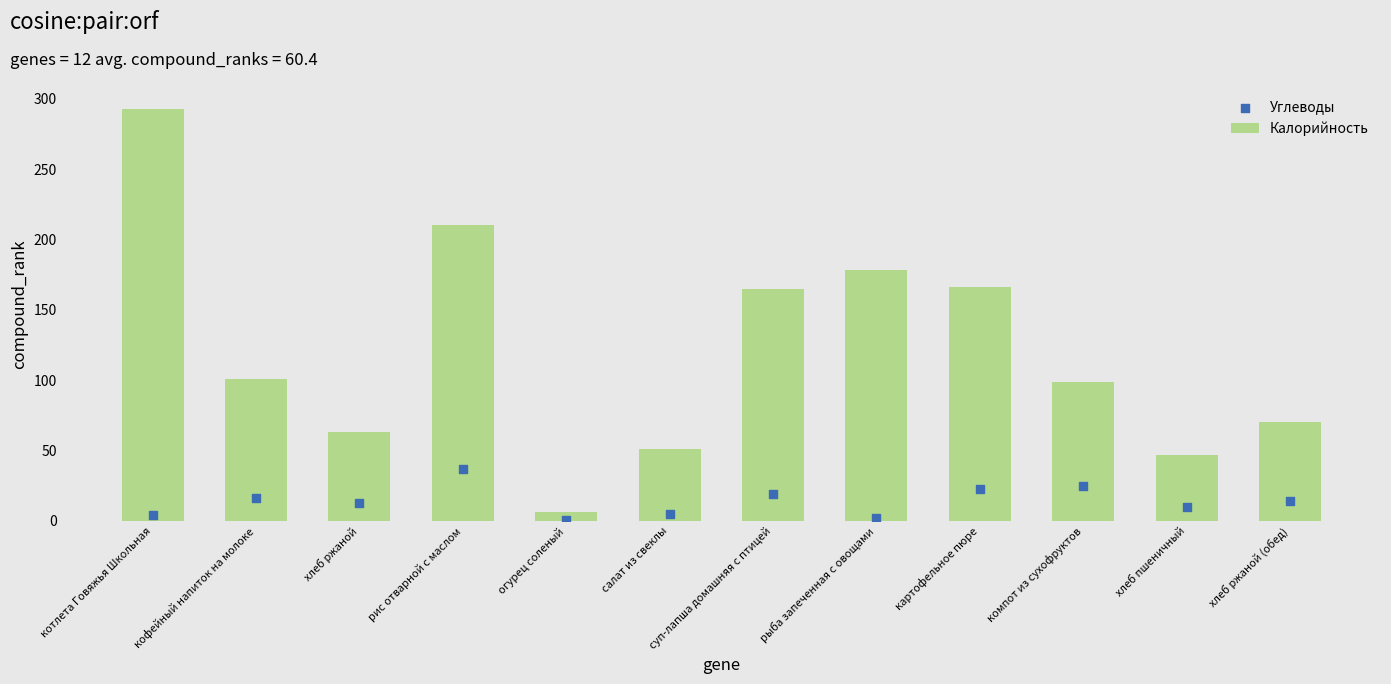

What are all the series names shown in the legend?

Калорийность, Углеводы